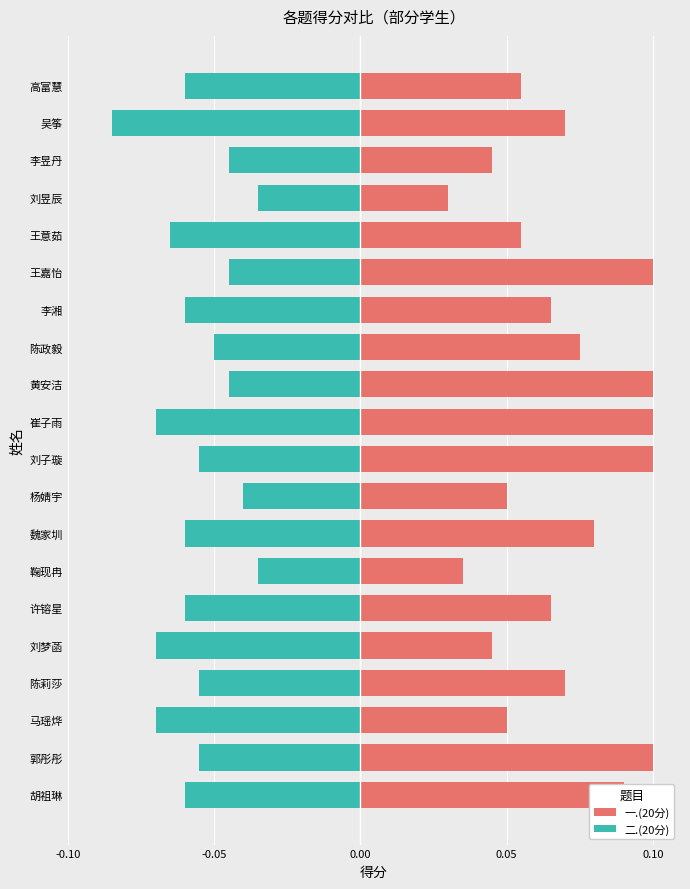

What is the difference between the highest and lowest values at 刘梦菡?

0.1